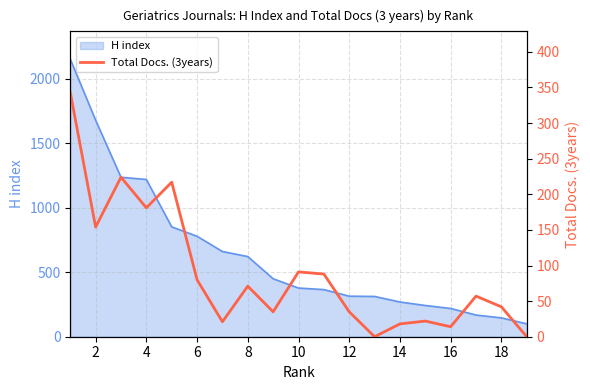

What is the average value?

89